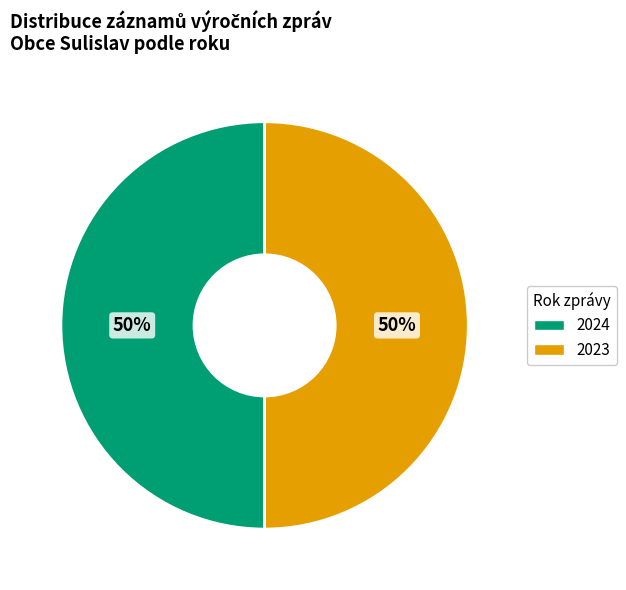

To the nearest percent, what is the average slice percentage?

50%